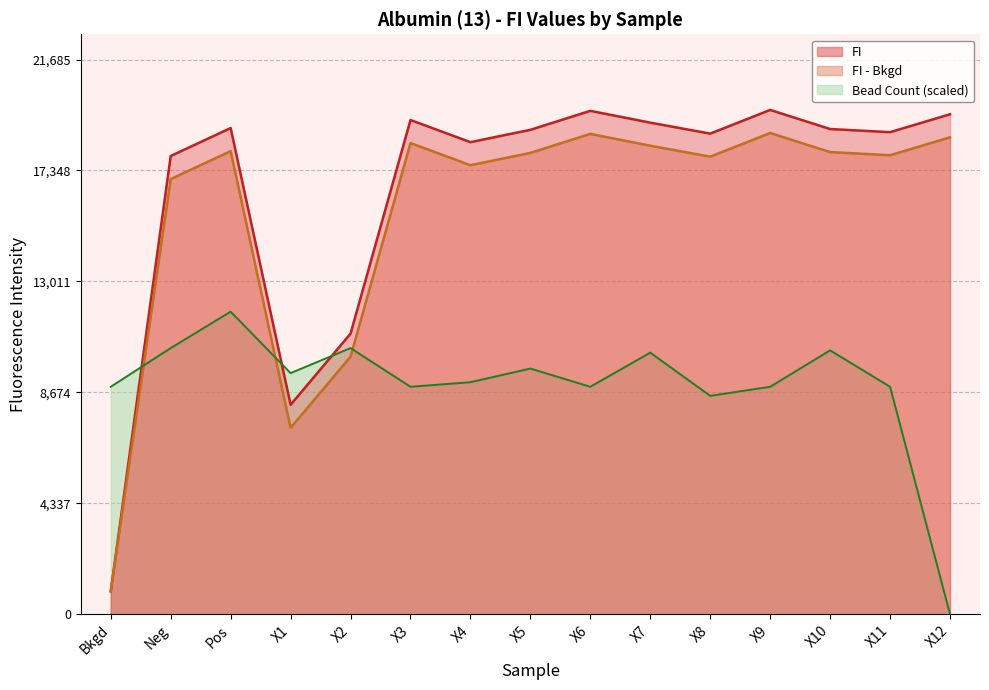

What position from the right is X5?

8